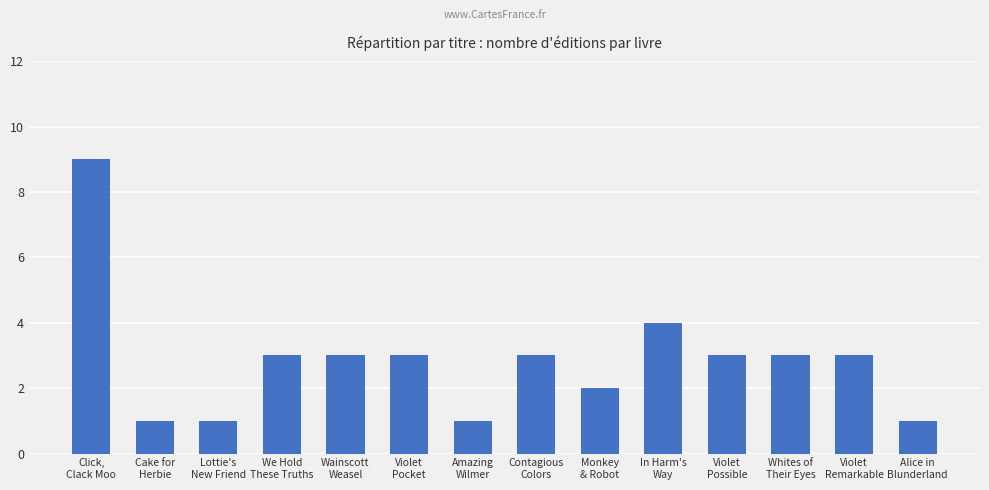

Count the number of categories in the chart.

14